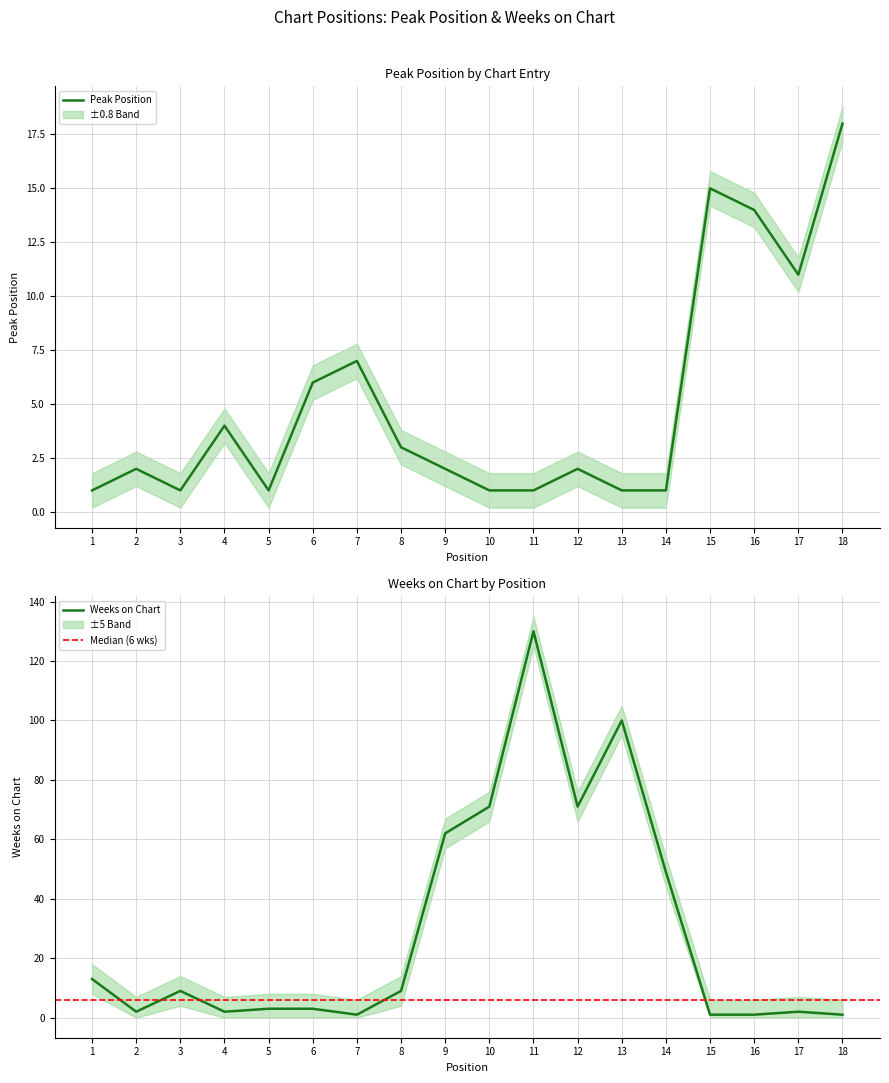

At which label does Weeks on Chart reach its peak?

11